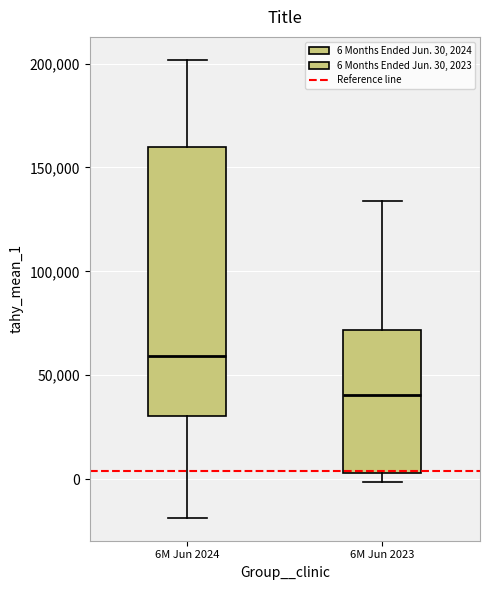

Comparing the boxes themselves (not the whiskers), which one is the tallest?

6M Jun 2024